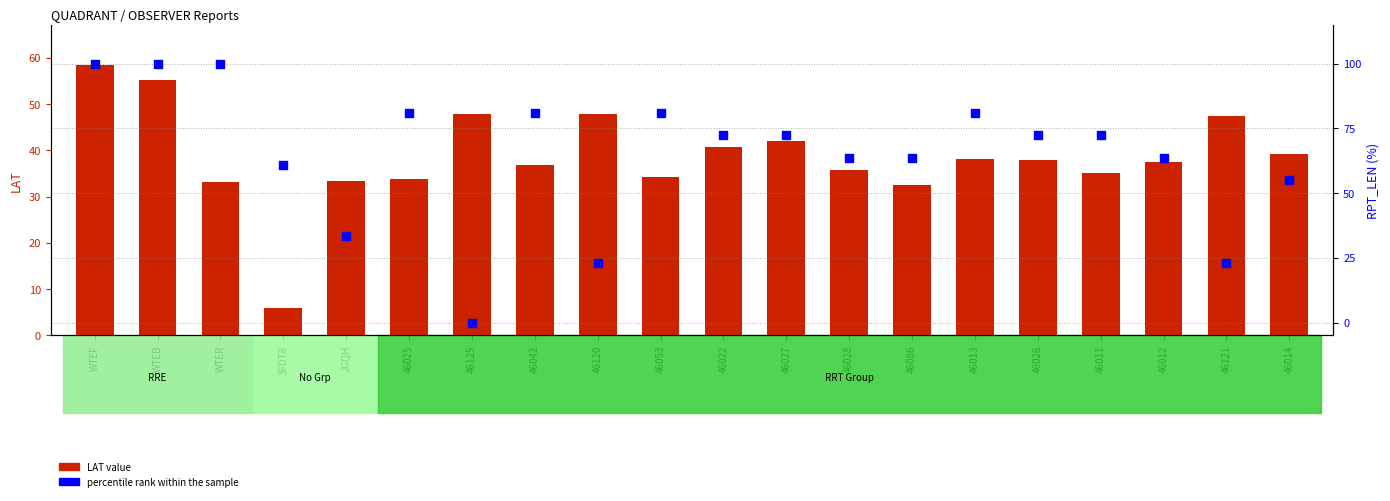

Which series has the widest spread of Y values?

percentile rank within the sample